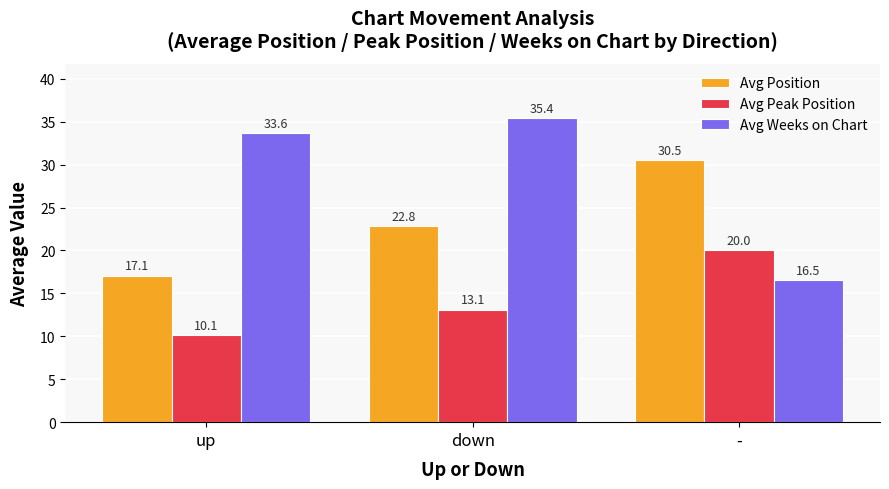

Reading right to left, extract all data points from this chart.

Avg Position: 30.5	22.8	17.1
Avg Peak Position: 20.0	13.1	10.1
Avg Weeks on Chart: 16.5	35.4	33.6